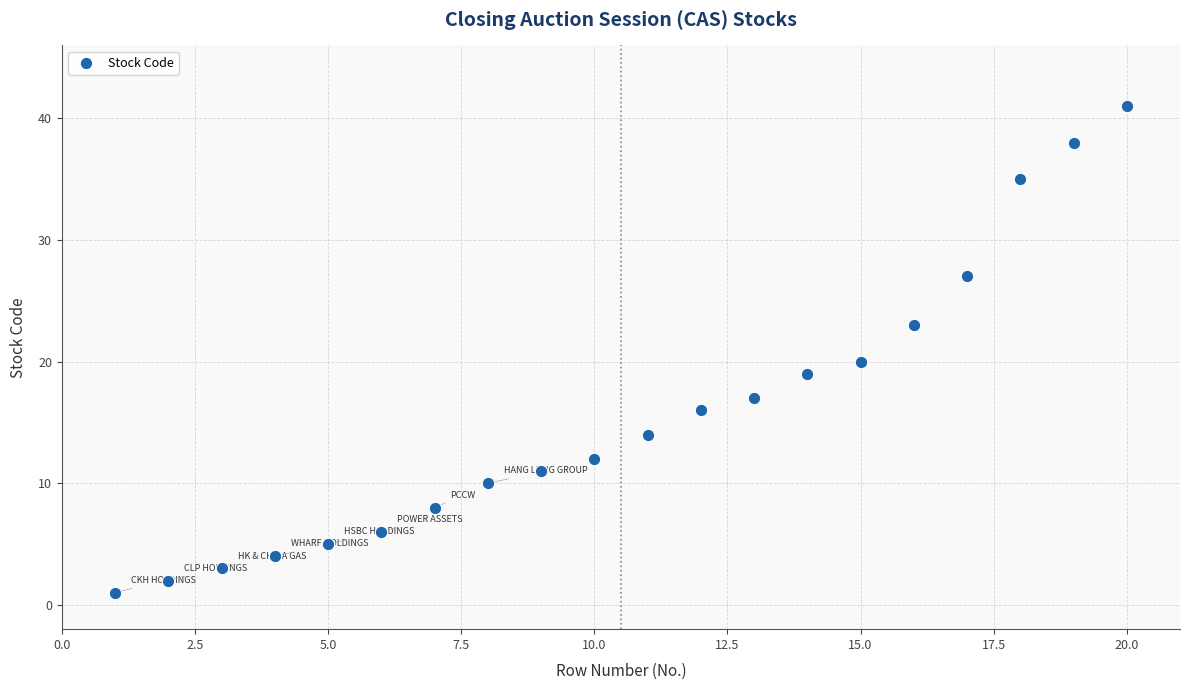

What is the range of Y values (max minus min)?

40